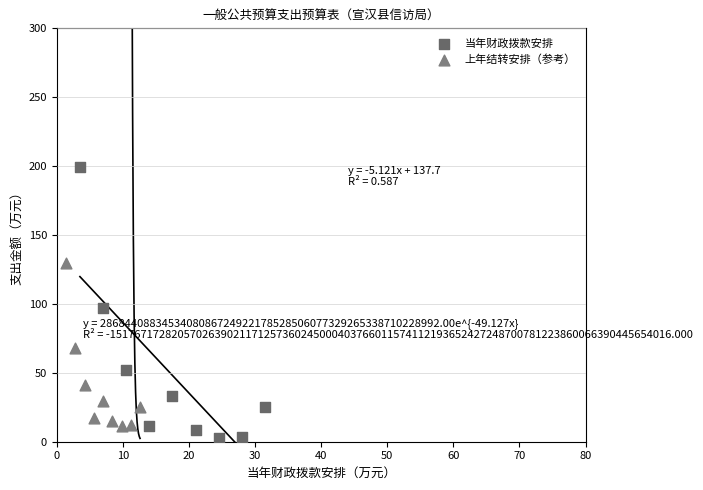

Which series reaches the maximum Y coordinate?

当年财政拨款安排